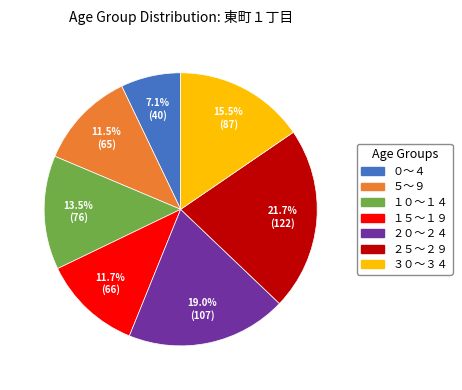

Count the number of slices in the pie.

7